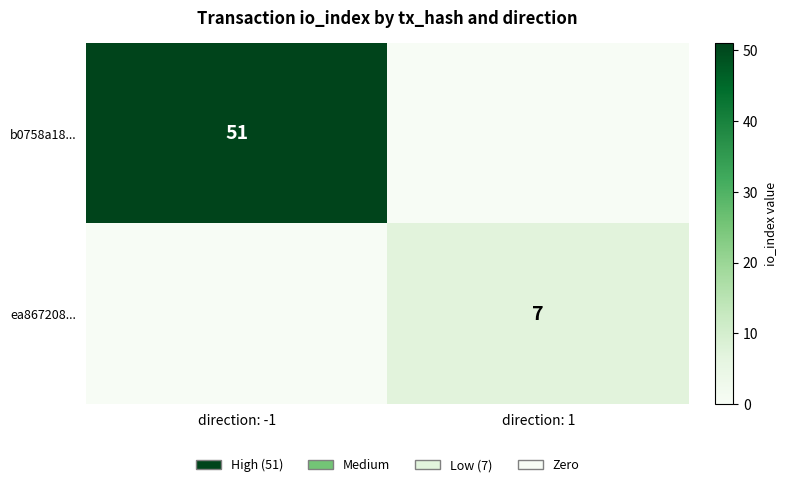

The value of ea867208... at direction: 1 is 7. True or false?

True